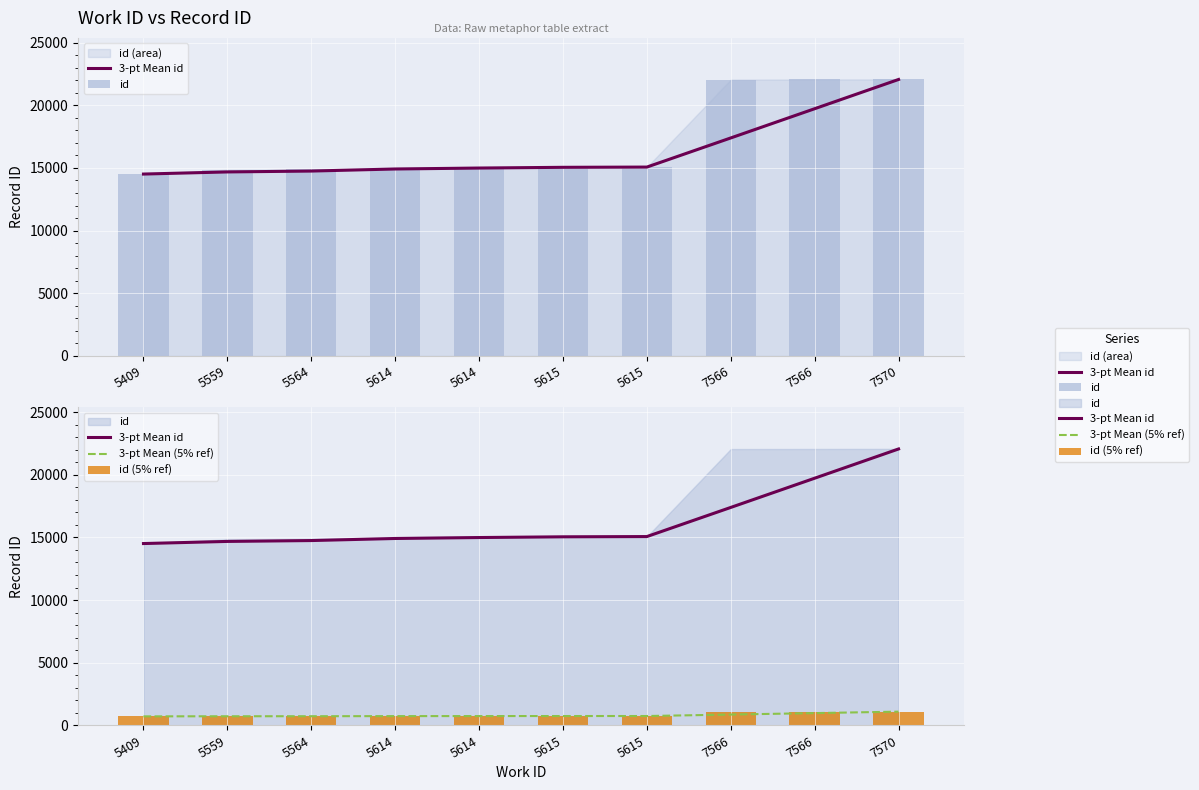

At how many categories does at least one series exceed 9566?

10